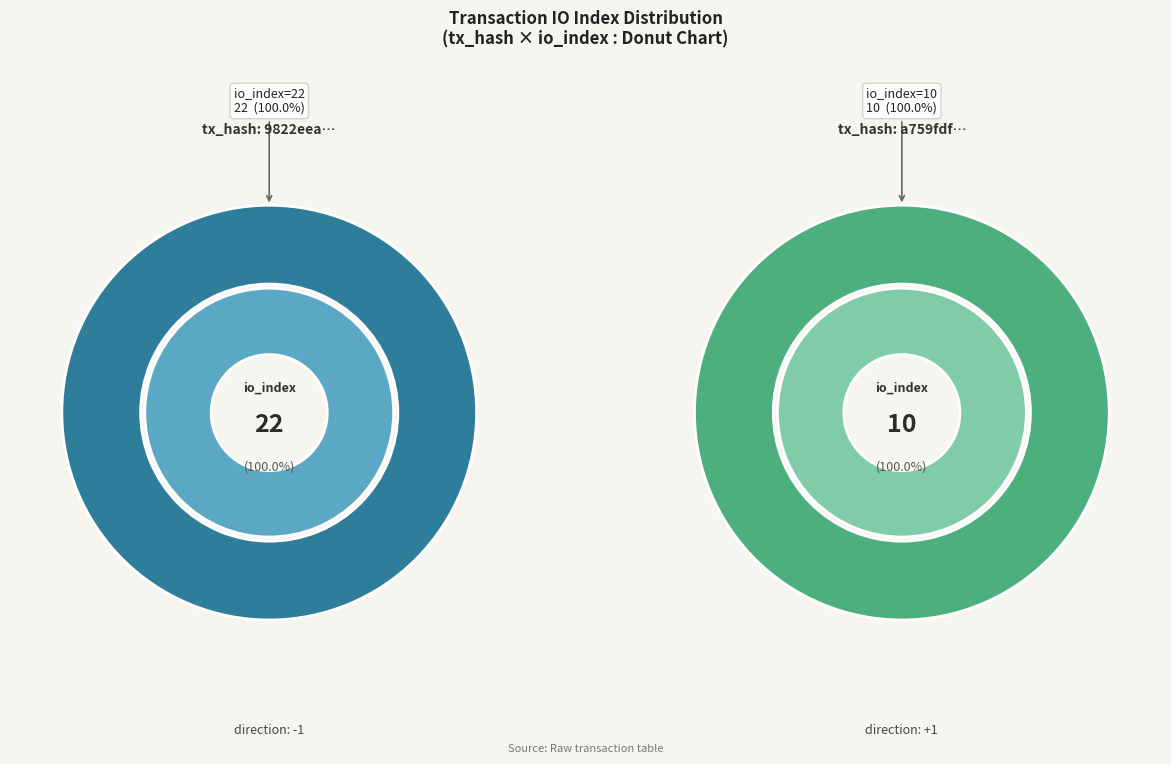

Count the number of slices in the pie.

2